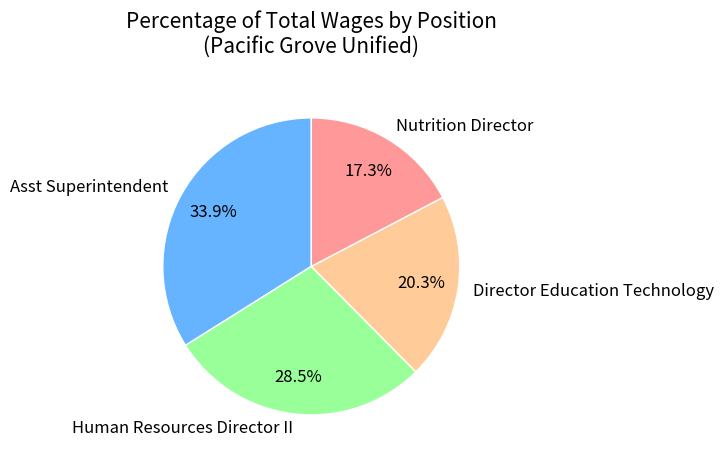

Rank the categories by value from highest to lowest.

Asst Superintendent, Human Resources Director II, Director Education Technology, Nutrition Director